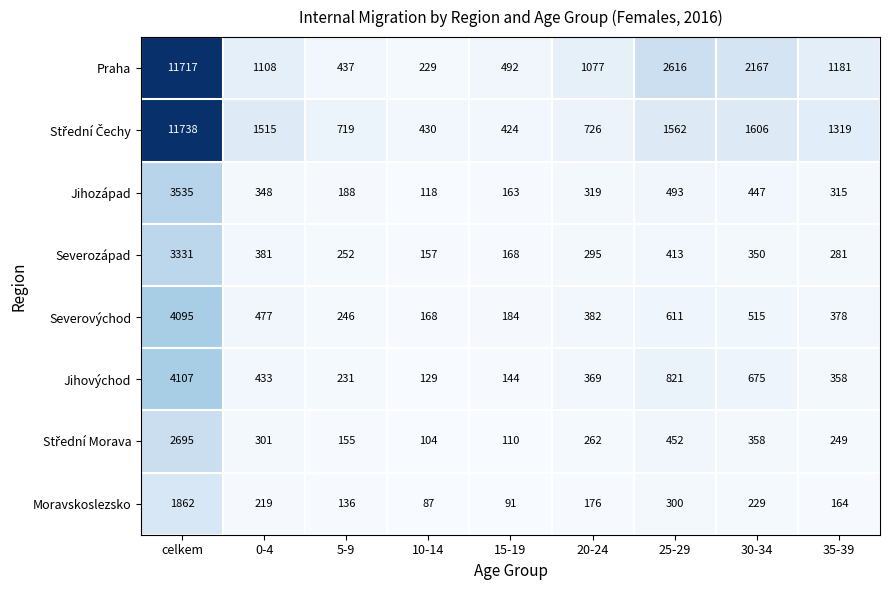

At how many categories does at least one series exceed 1464?

4